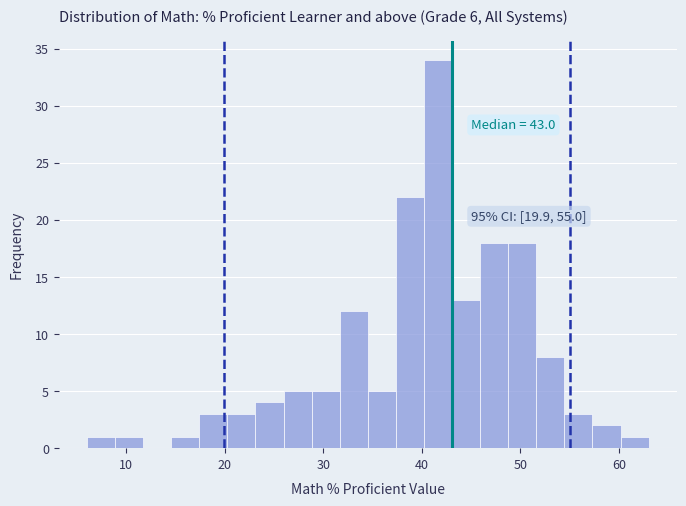

Around what value on the x-axis is the tallest bar? Give the approximate position of its centre, as read against the axis.

42